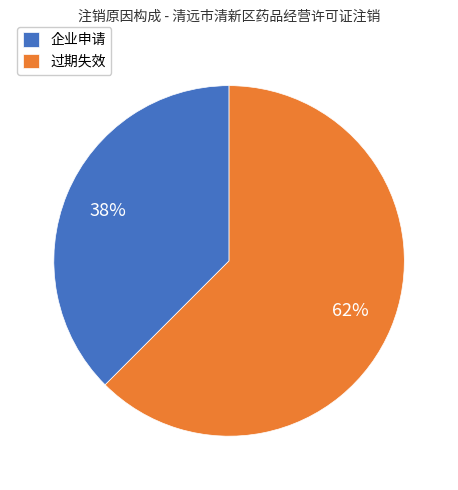

To the nearest percent, what is the combined percentage of 企业申请 and 过期失效?

100%